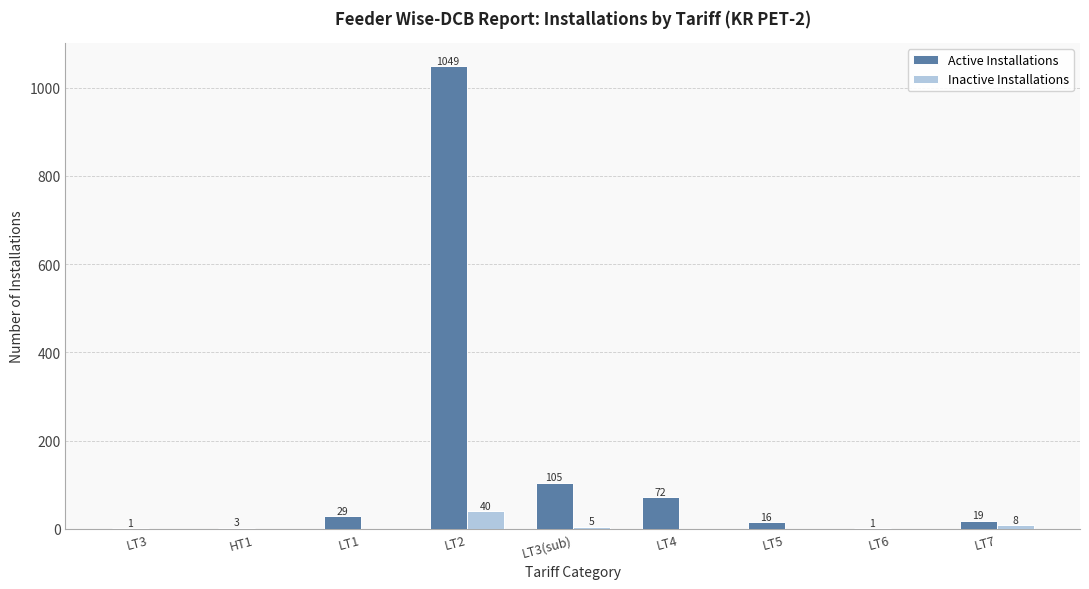

What is the greatest value displayed?

1049